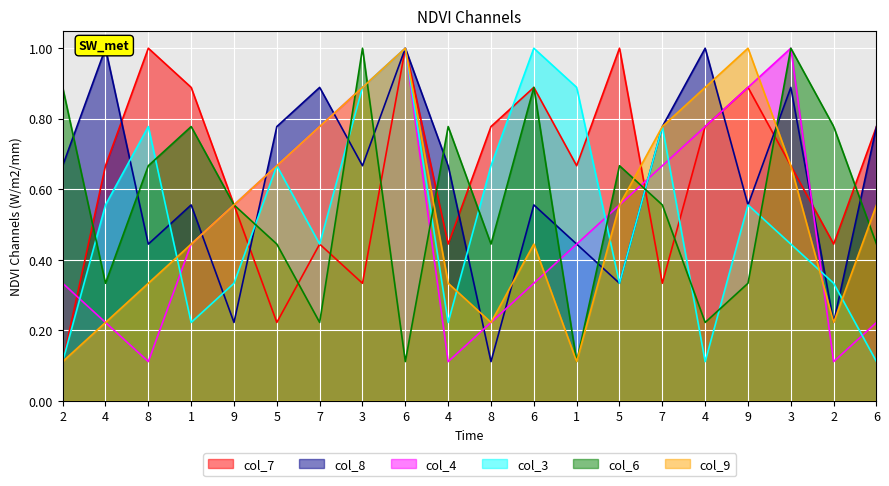

What is the label of the 19th point from the right?

4